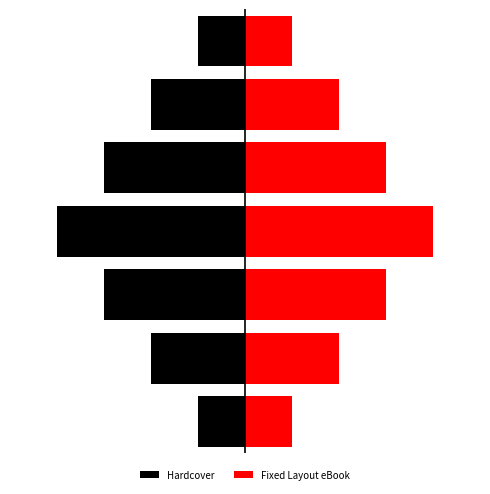

How many values in the Fixed Layout eBook series are below 2?

2